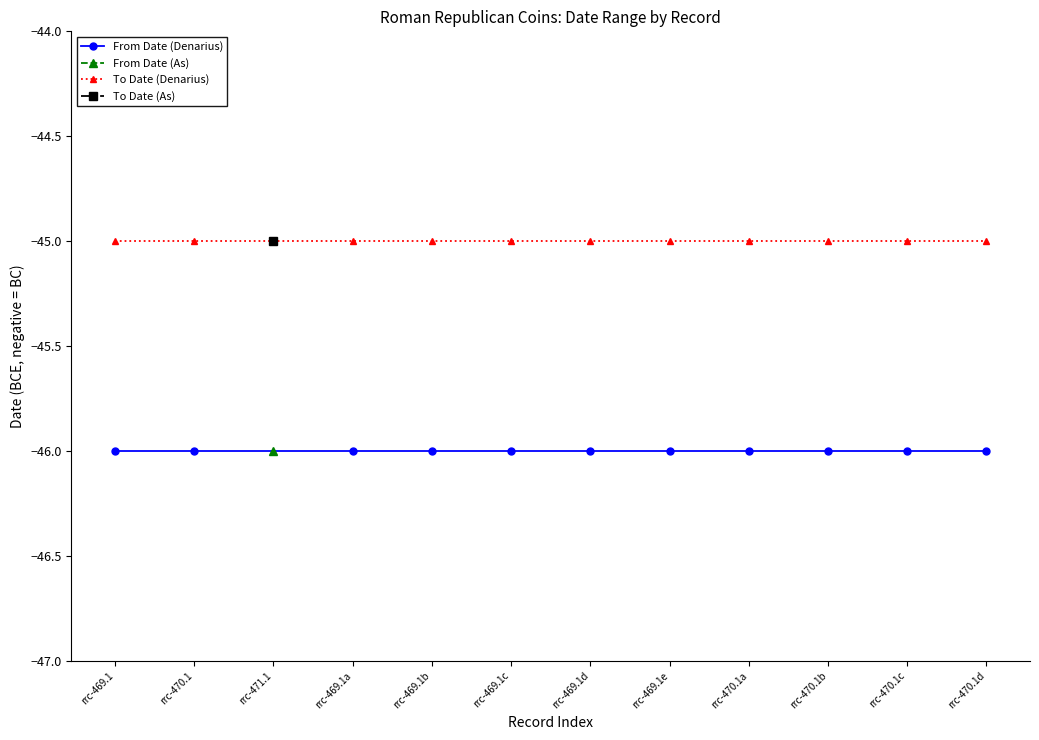

What is the value of the To Date (Denarius) point at the 3rd from the left?

-45